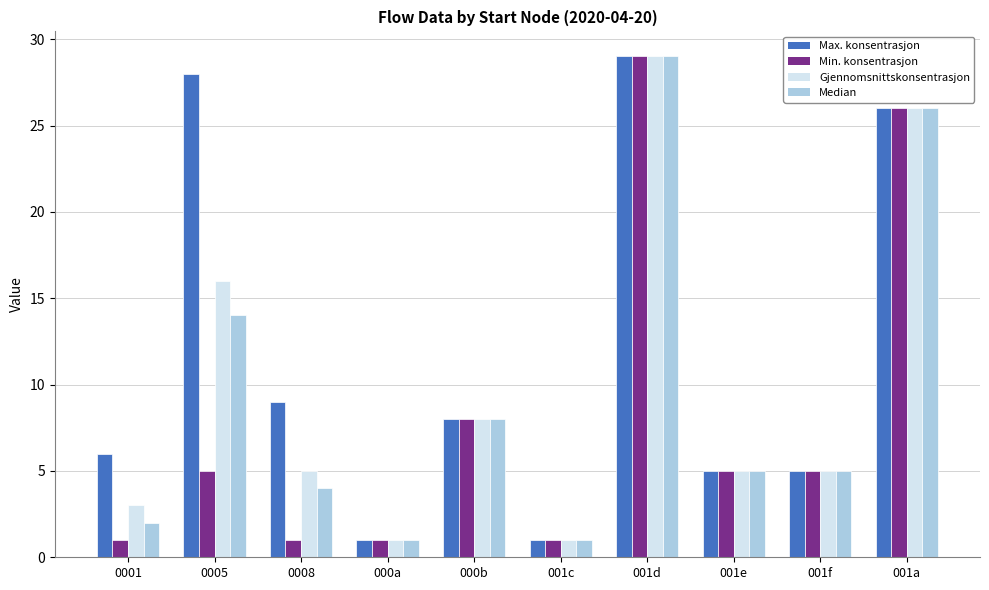

Between 0001 and 001e, which series saw the biggest shift?

Min. konsentrasjon